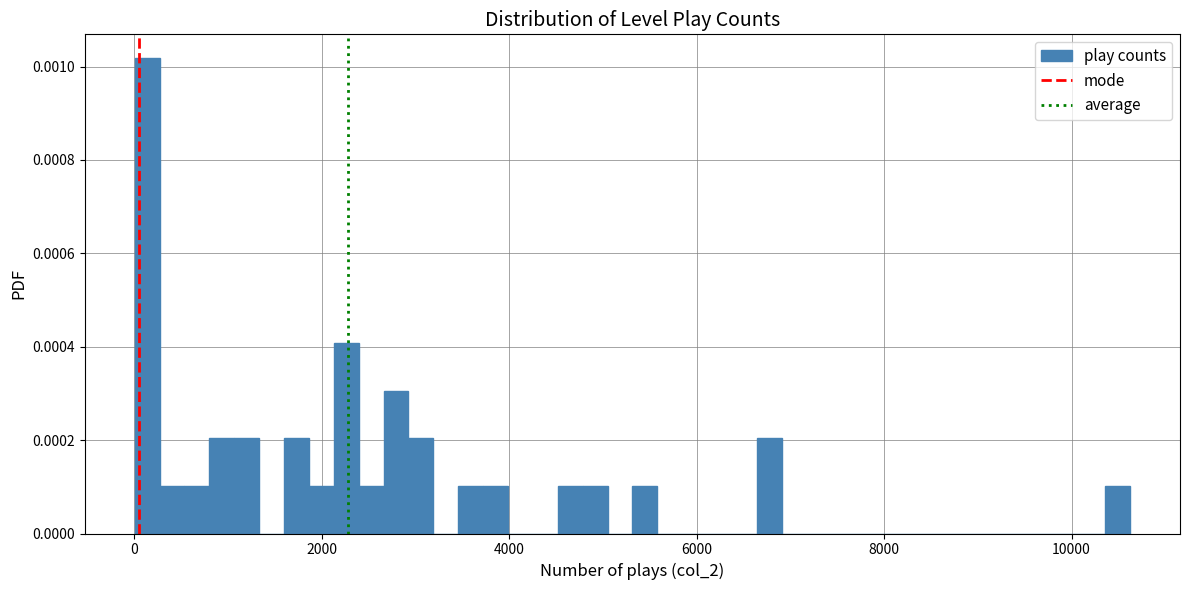

Read against the x-axis, roughly where is the centre of the tallest bar?

200